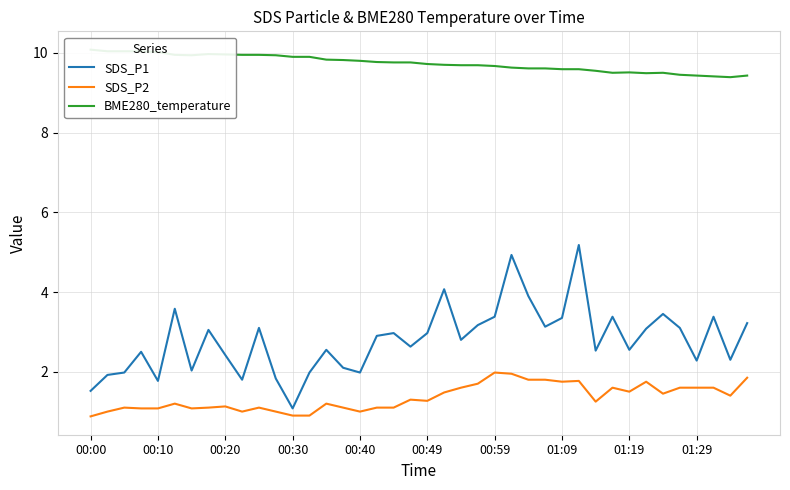

Which label corresponds to the largest value in the chart?

00:00